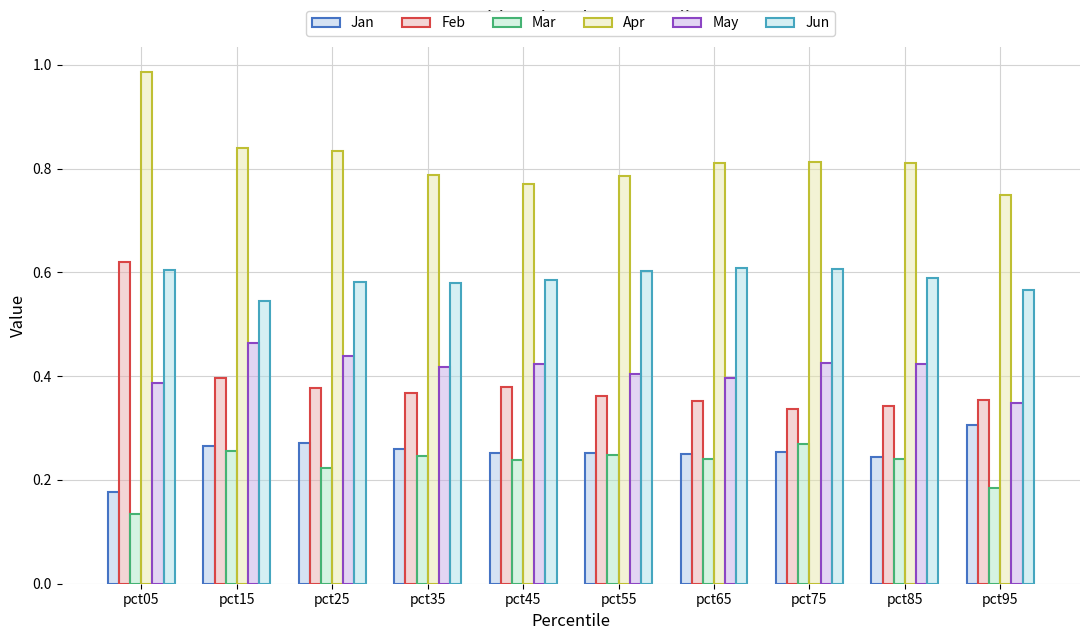

The value of Jun at pct65 is 0.3. True or false?

False